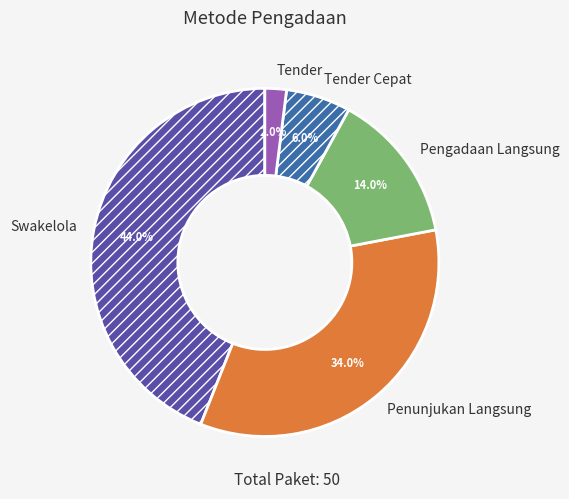

To the nearest percent, what is the average slice percentage?

20%